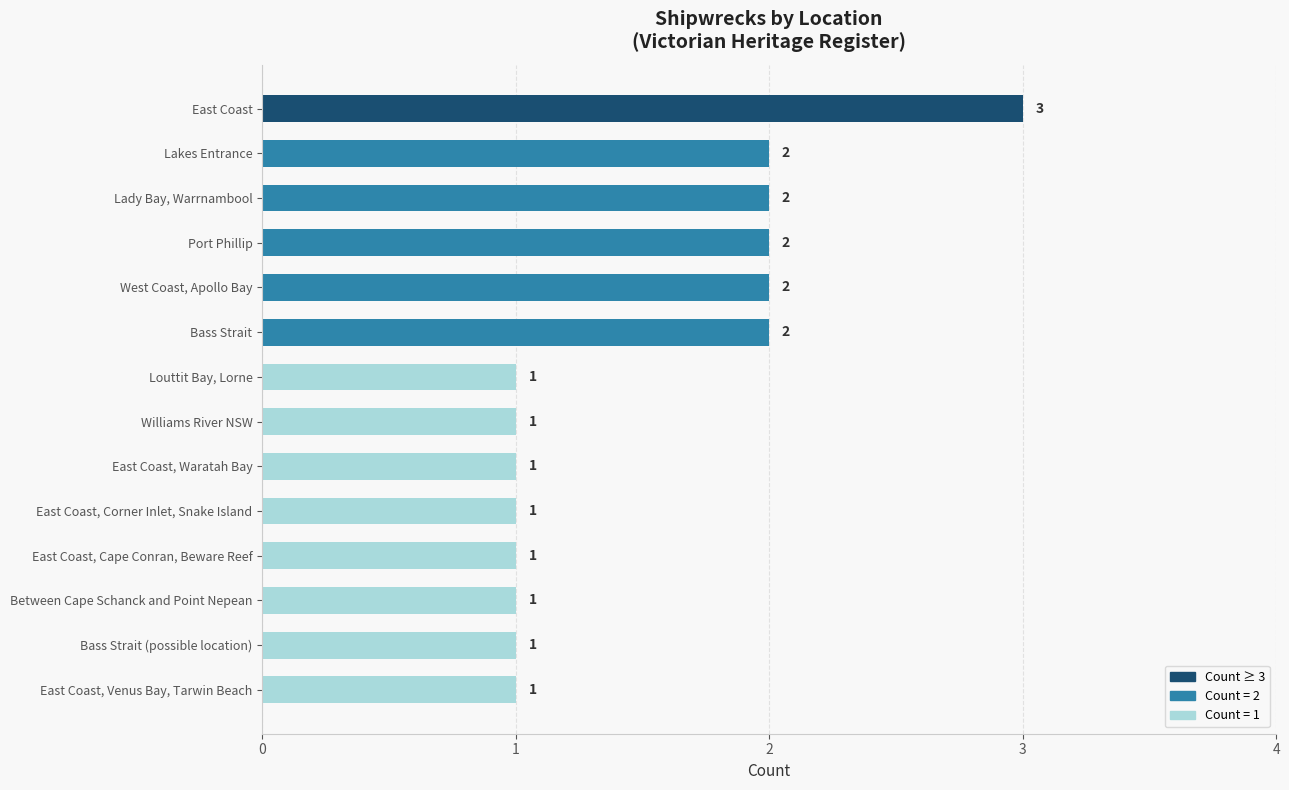

What is the greatest value displayed?

3